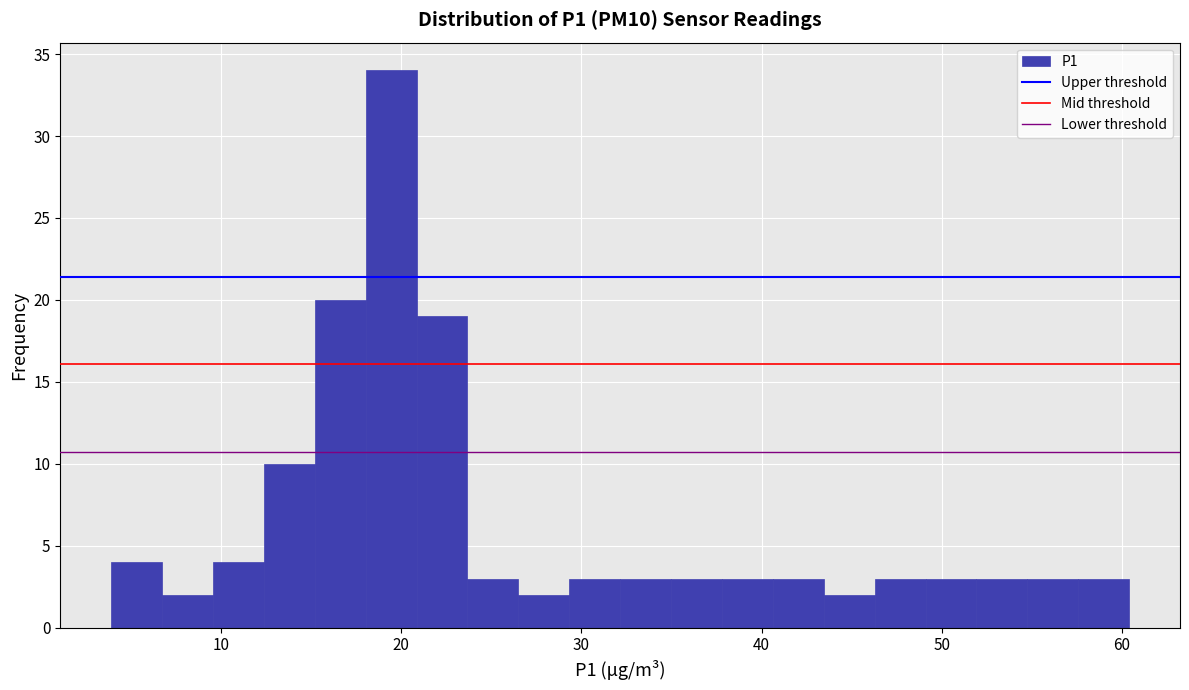

Read against the x-axis, roughly where is the centre of the tallest bar?

19